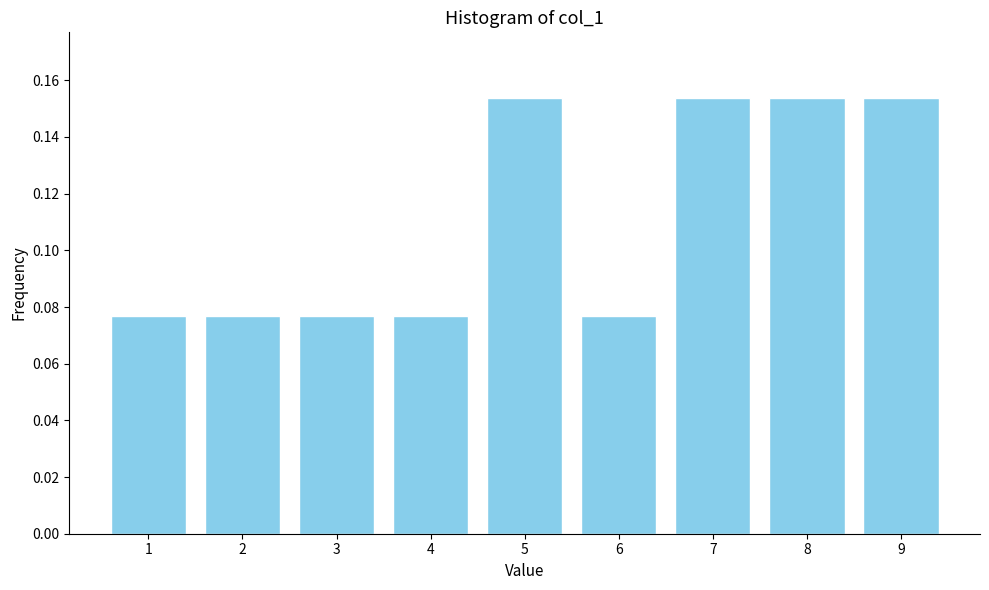

What is the change in value from 3 to 9?

+0.1